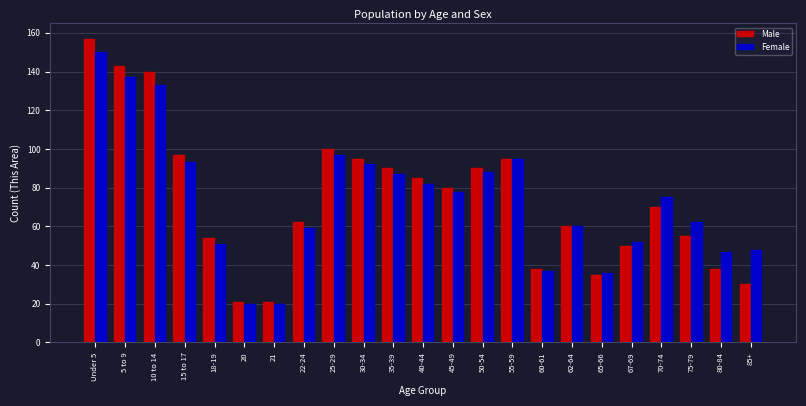

Which series has the largest range (max minus min)?

Male